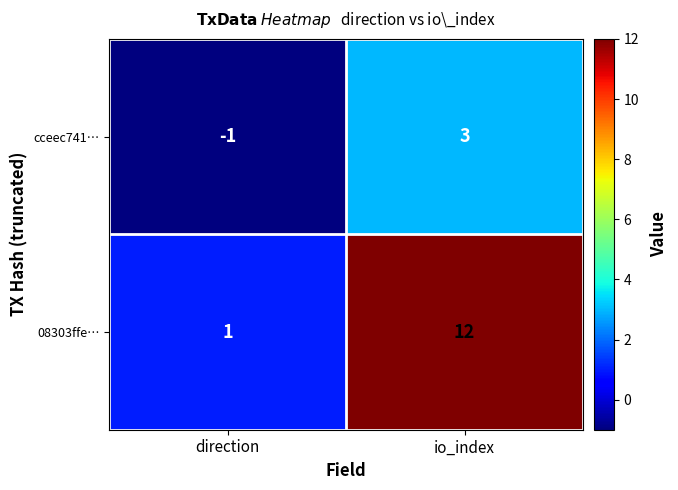

Reading left to right, list all the values displayed in this chart.

cceec741…: direction=-1	io_index=3
08303ffe…: direction=1	io_index=12